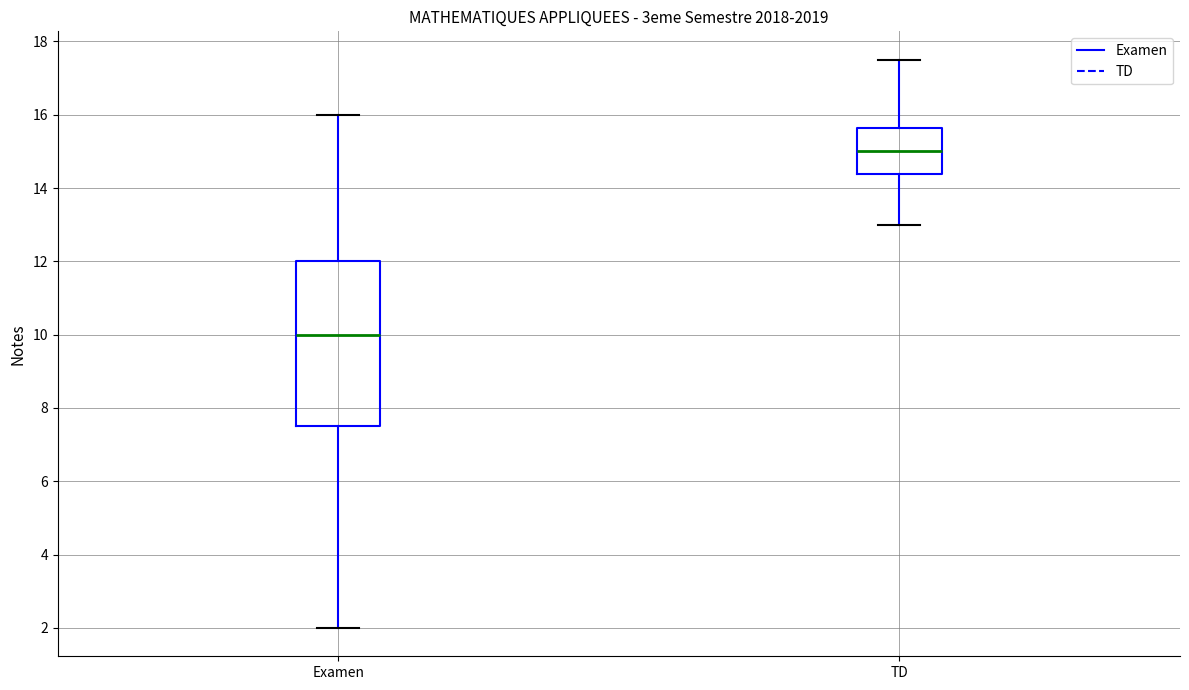

Reading left to right, transcribe this box plot: for each box, give where its median line is, the range the box spans, and where its two whiskers end, as read against the y-axis. The values are not printed on the chart, so give them approximately, as read against the axis.

Examen: median 10.0, box 7.6 to 12.0, whiskers 2.0 to 16.0
TD: median 15.0, box 14.4 to 15.6, whiskers 13.0 to 17.6